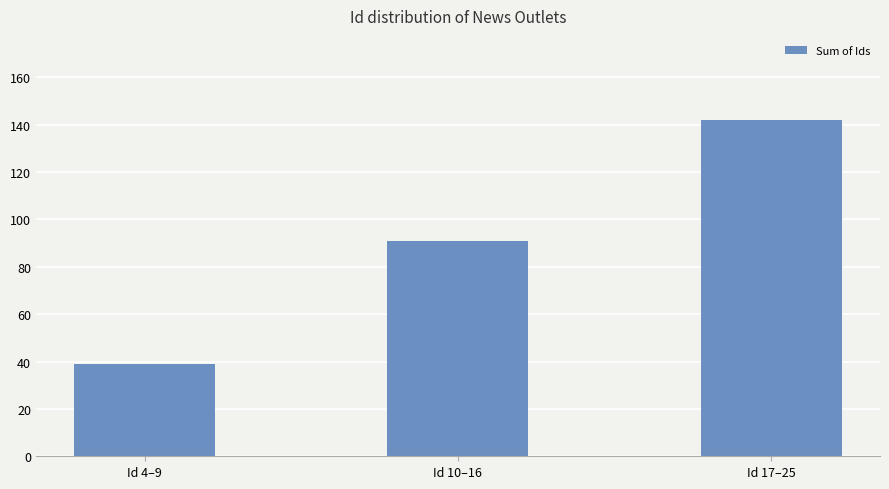

What position from the right is Id 4–9?

3